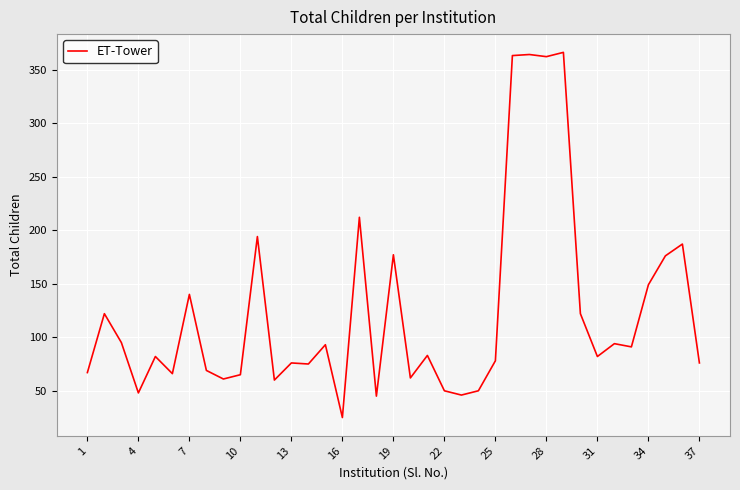

What is the minimum value shown in the chart?

25